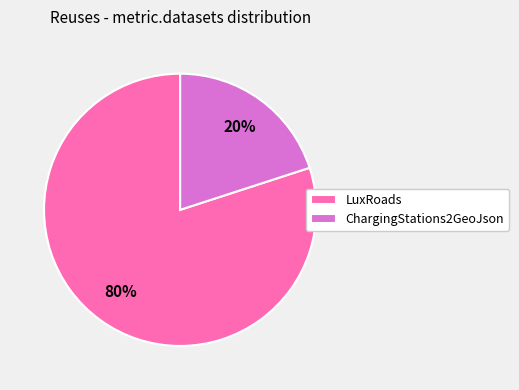

How many segments does this pie chart have?

2